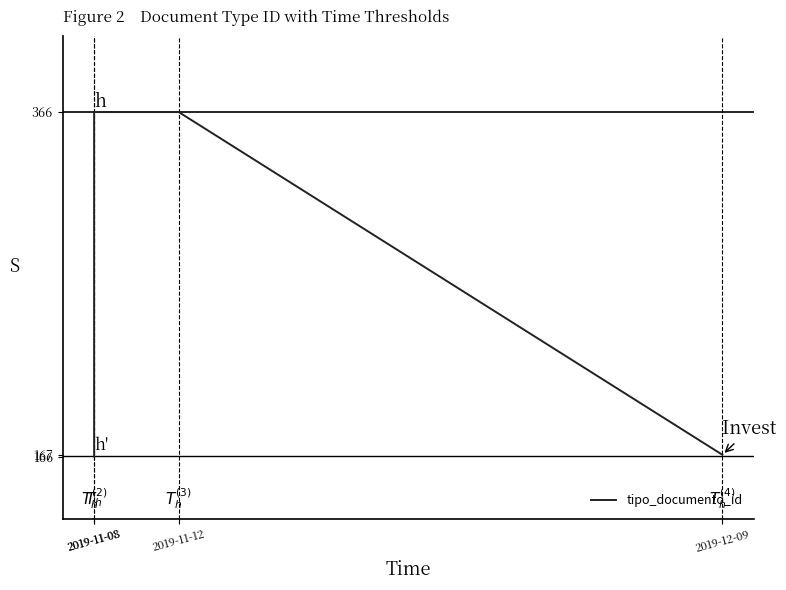

What is the smallest value displayed?

166